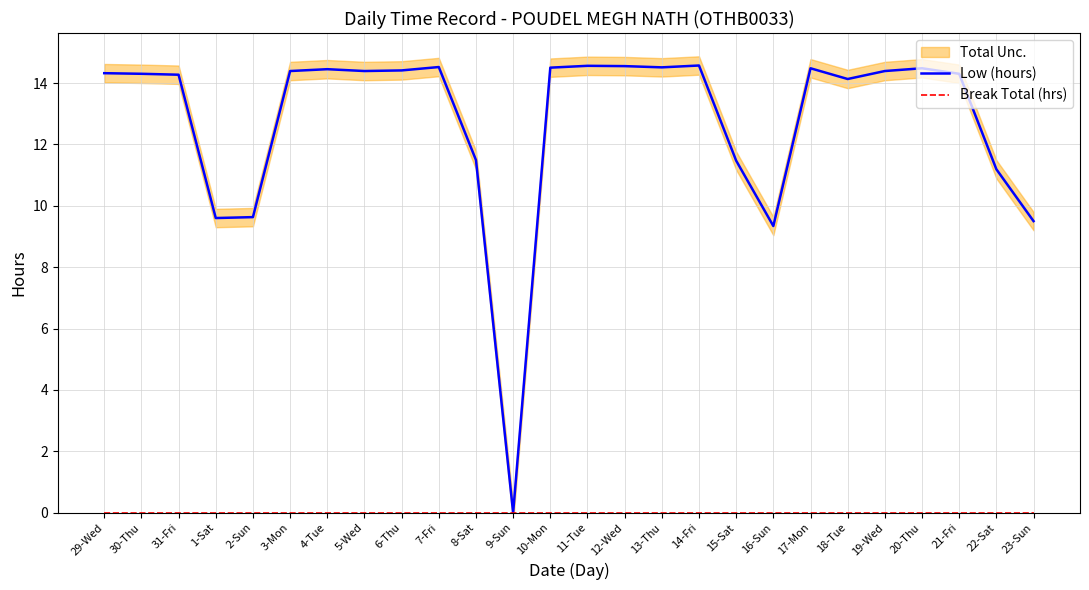

Rank the series at 16-Sun from lowest to highest value.

Break Total (hrs), Low (hours)